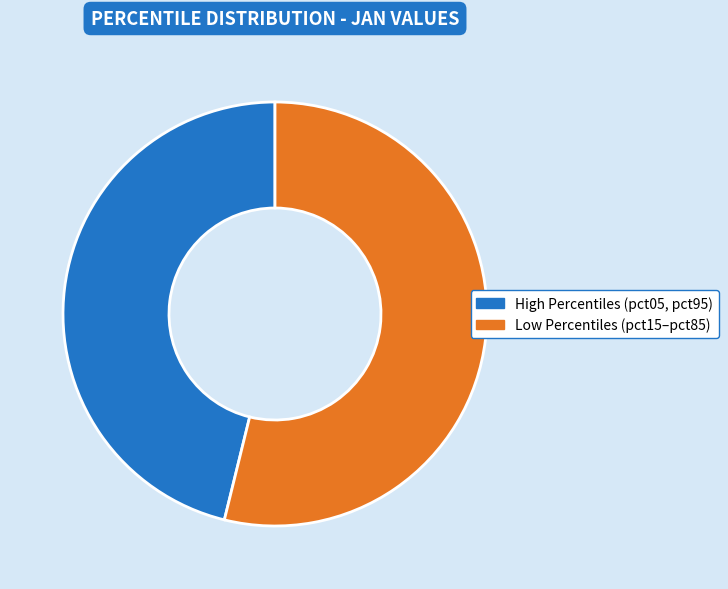

Is there a majority slice in this chart?

Yes